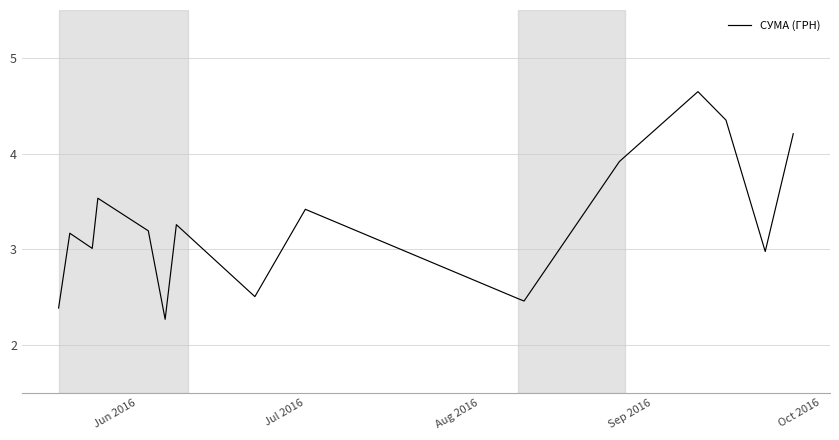

What is the smallest value displayed?

2.3